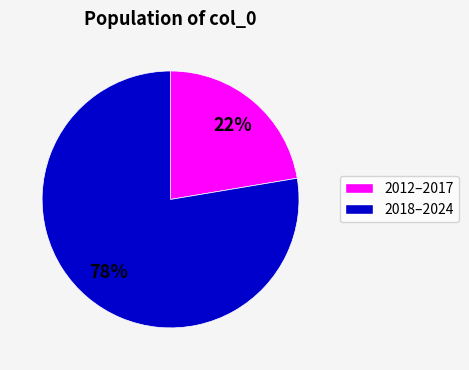

To the nearest percent, what portion does 2012–2017 represent?

22%